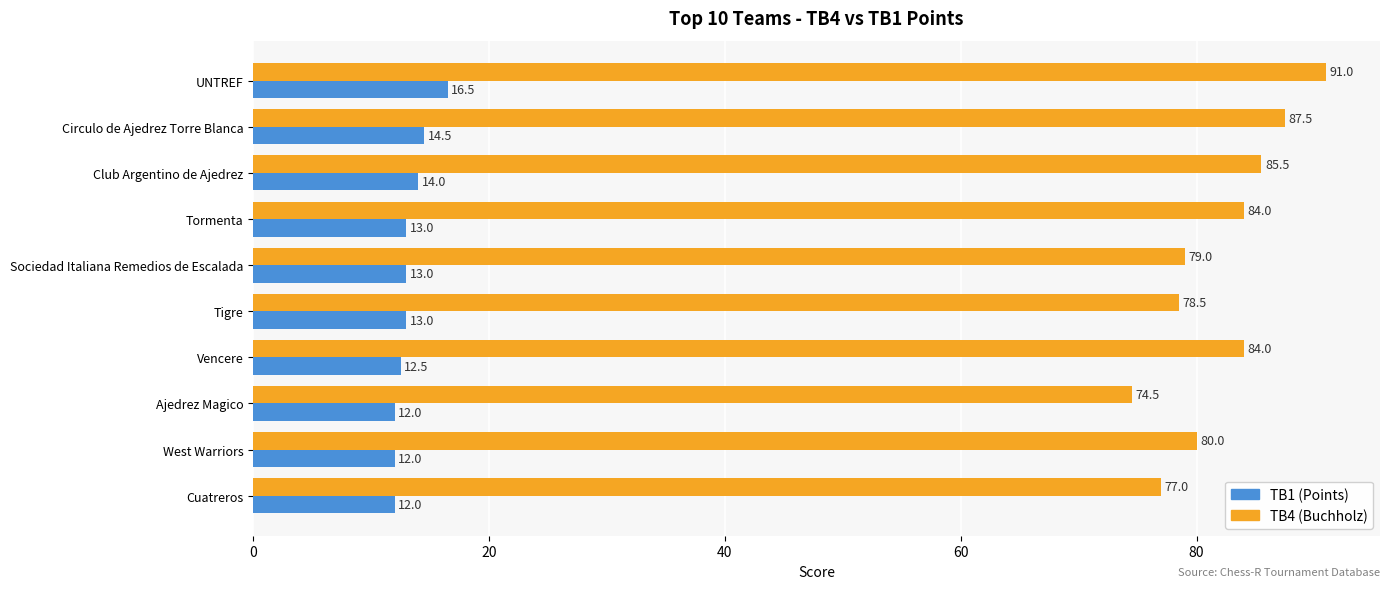

Which series has the largest total across all categories?

TB4 (Buchholz)